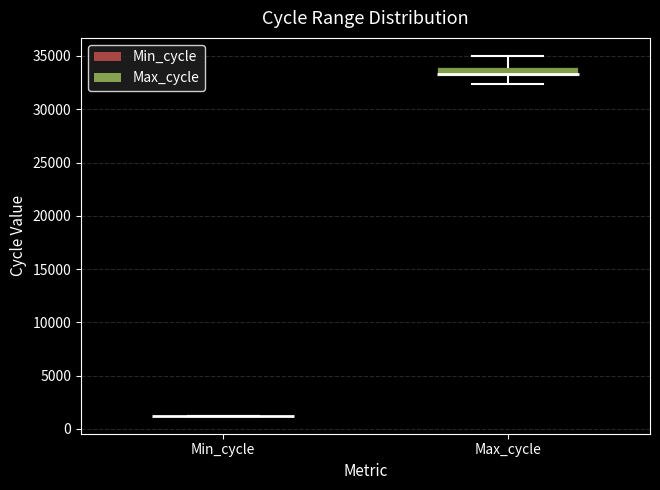

Which box is the tallest, from its lower edge to its upper edge?

Max_cycle